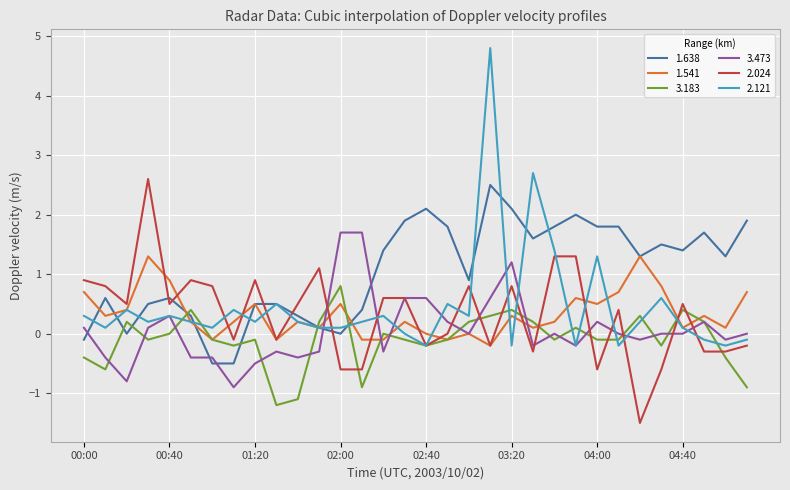

What is the maximum value shown in the chart?

4.8